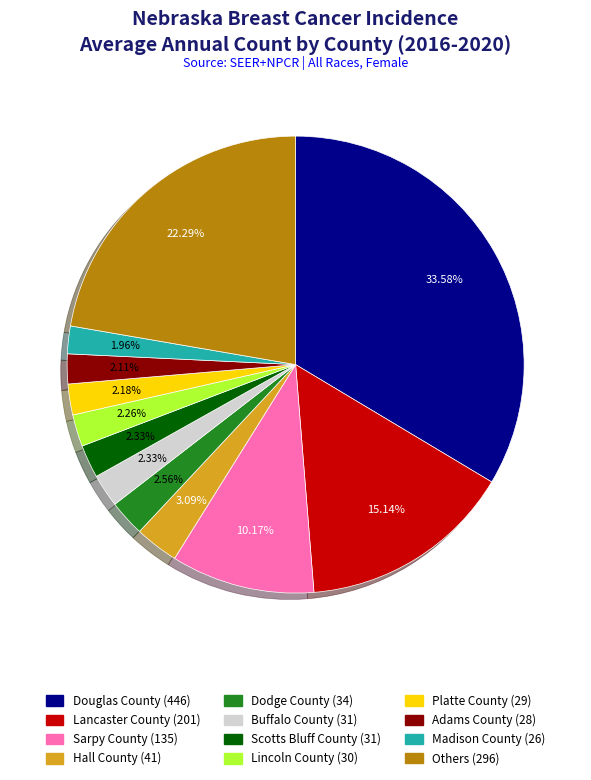

Approximately how many times larger is the value at Lancaster County (201) compared to Lincoln County (30)?

6.7